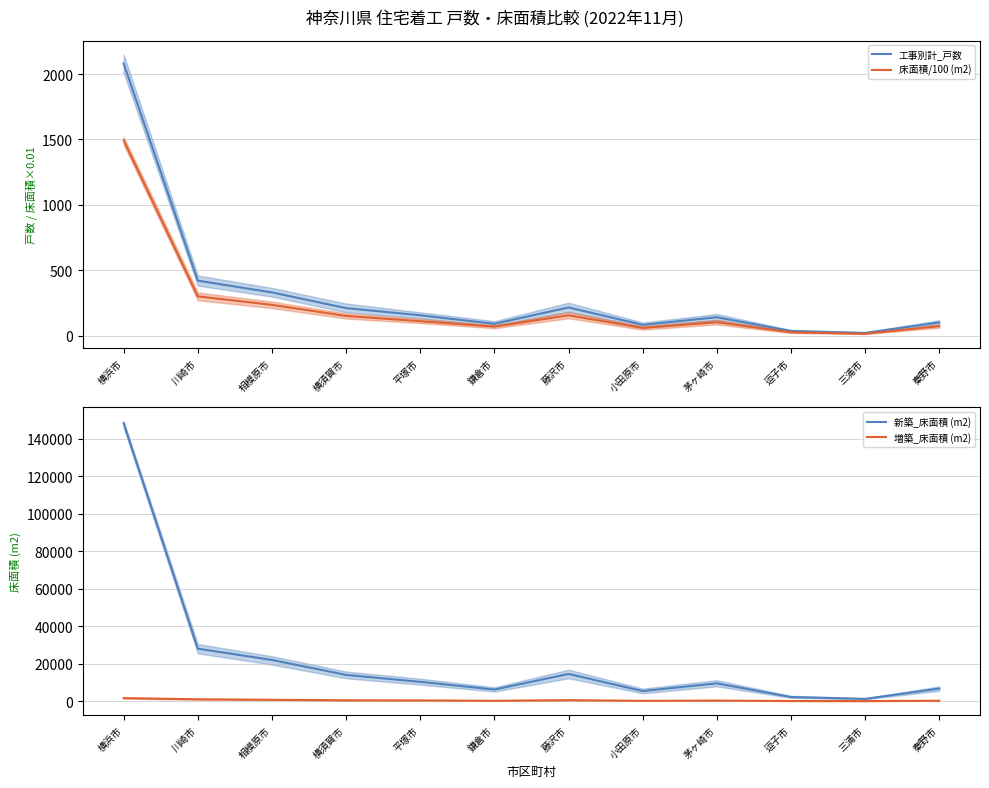

The value of 工事別計_戸数 at 小田原市 is 82.0. True or false?

True